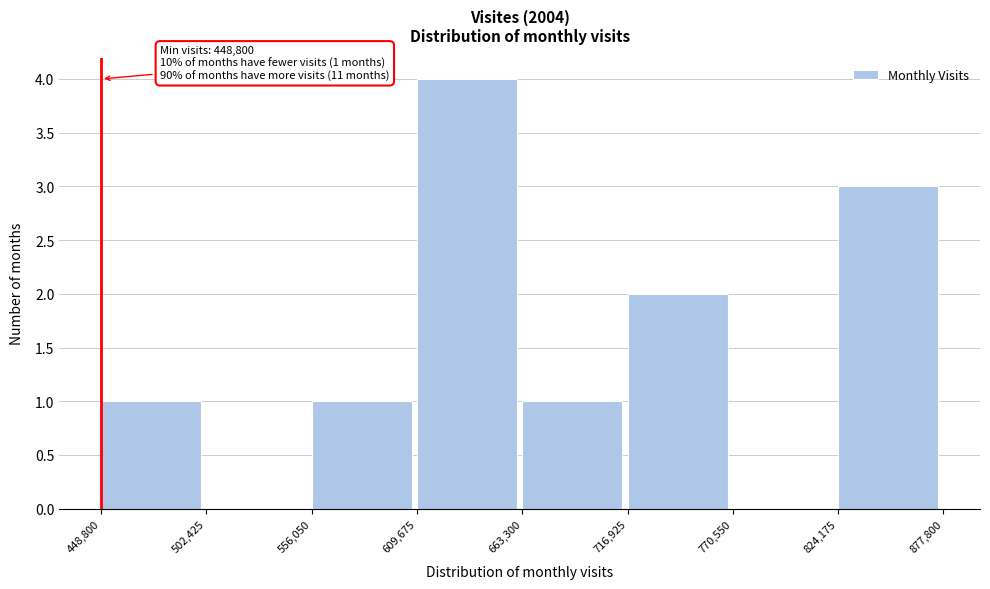

Which range on the x-axis has the tallest bar?

609,675 to 663,300